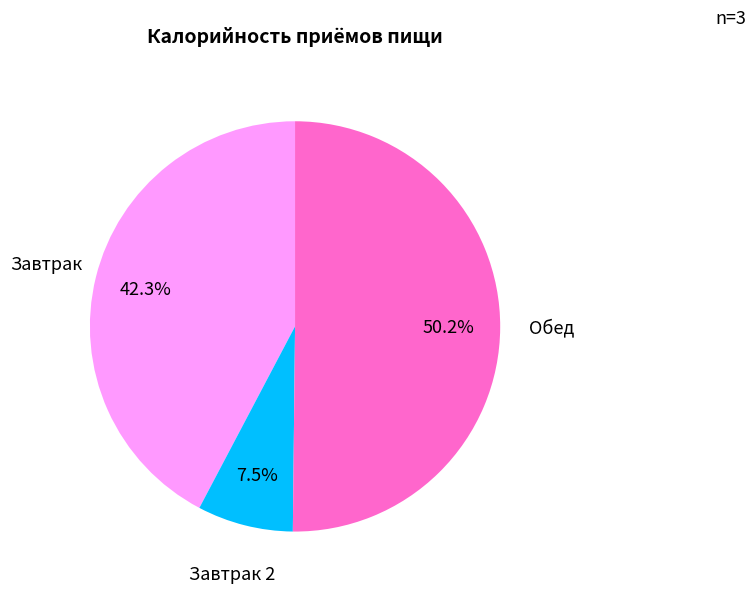

What is the majority slice?

Обед